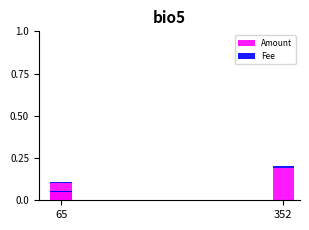

What is the sum of all Amount values?

0.4